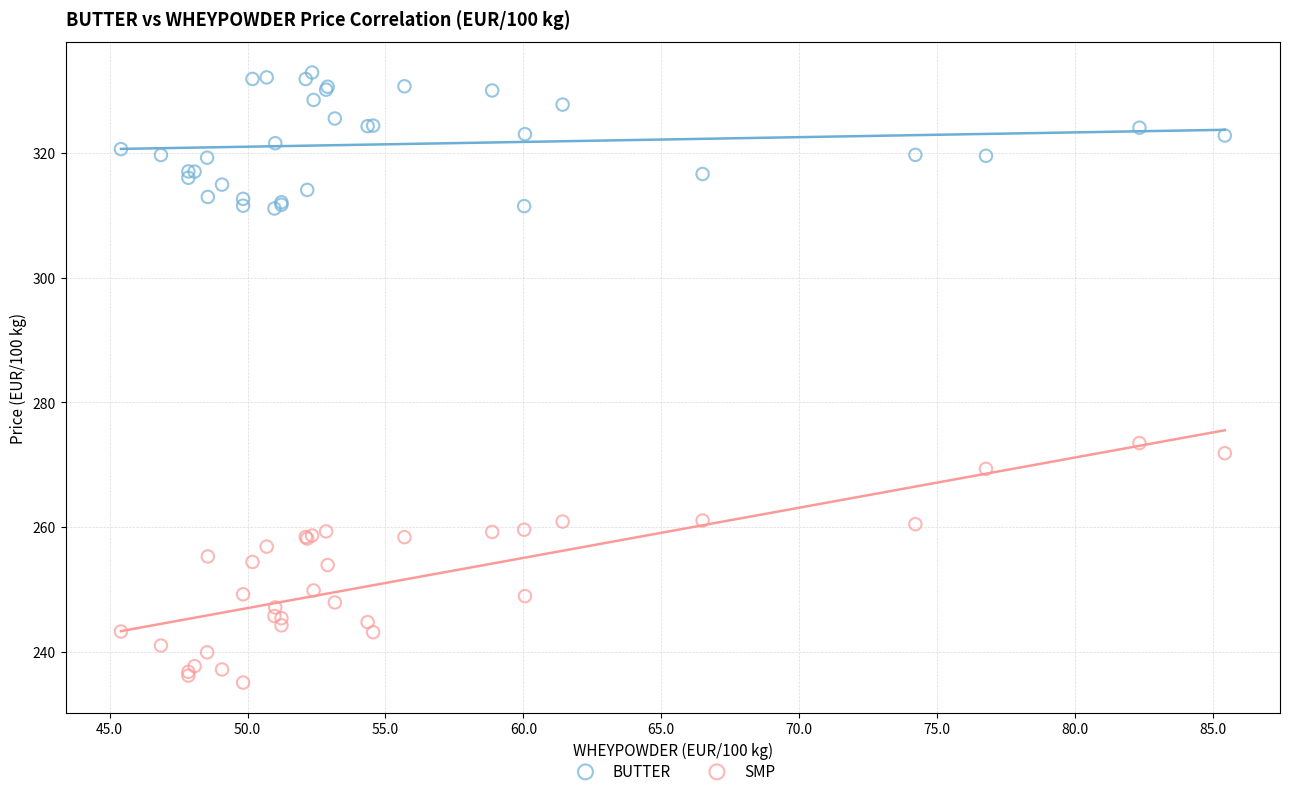

Across all series, what Y value is closest to 283?

273.5